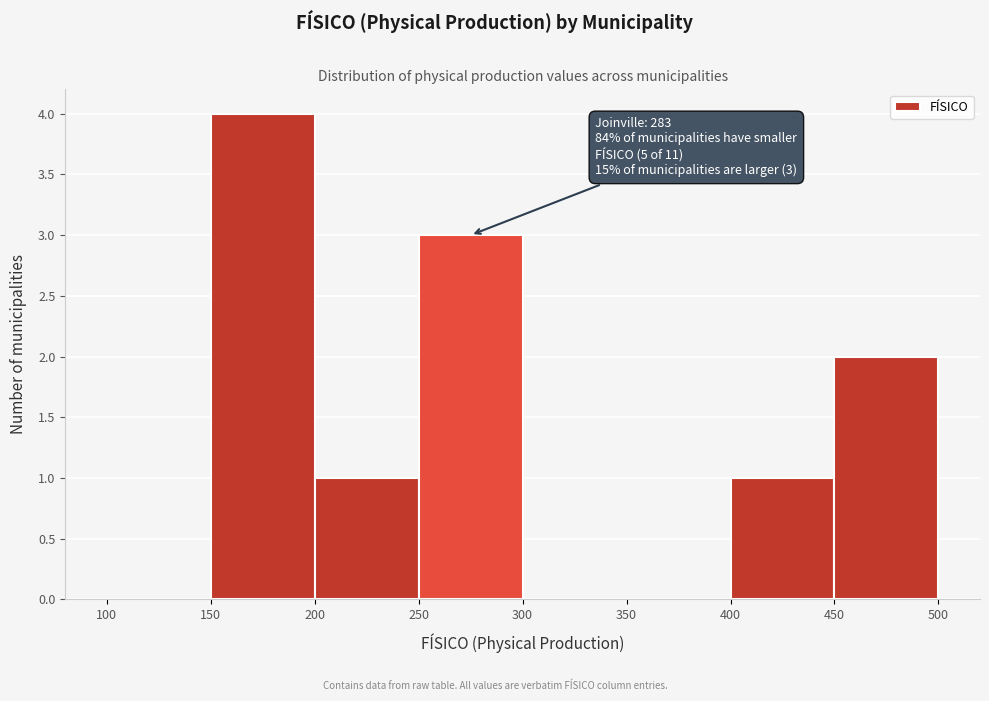

Over which range of the x-axis is the bar tallest?

150 to 200